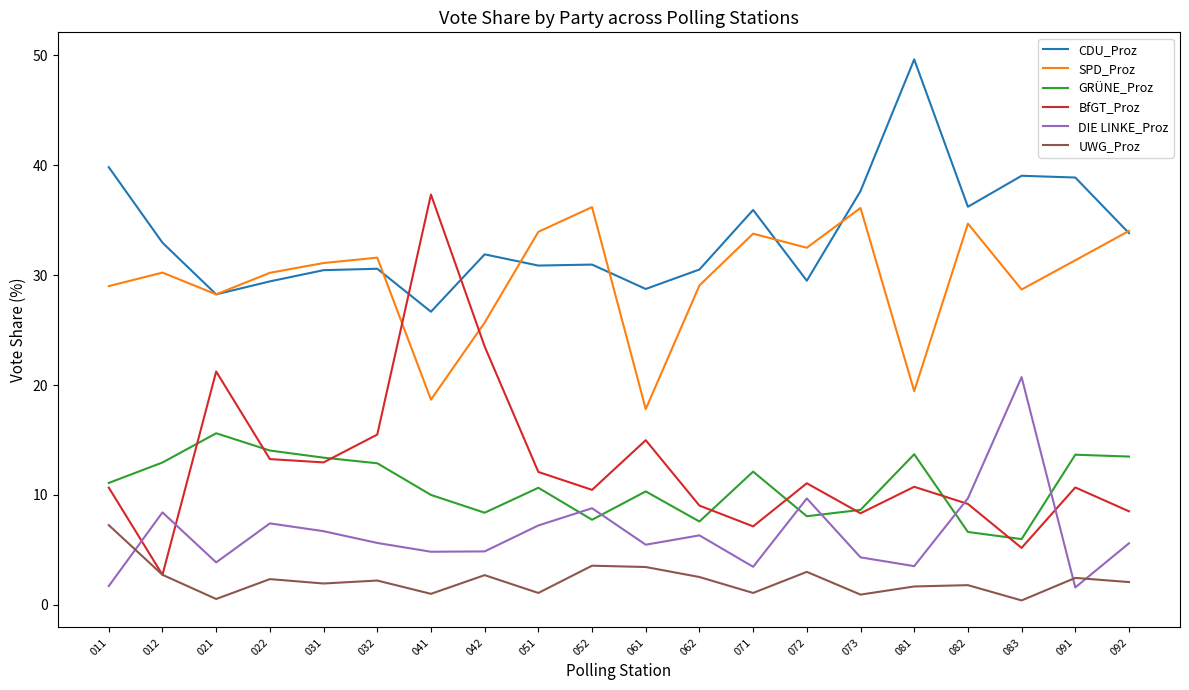

Which category has the lowest value in the BfGT_Proz series?

012